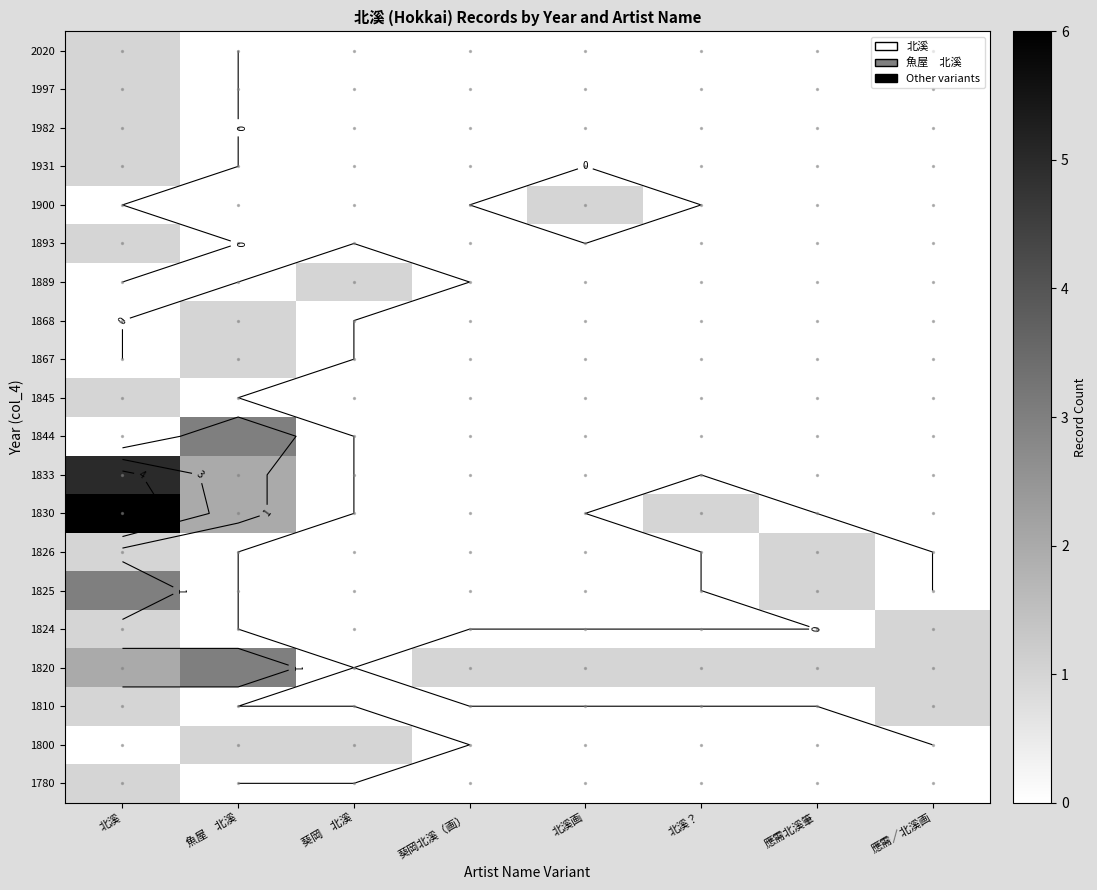

At how many categories does at least one series exceed 0?

8